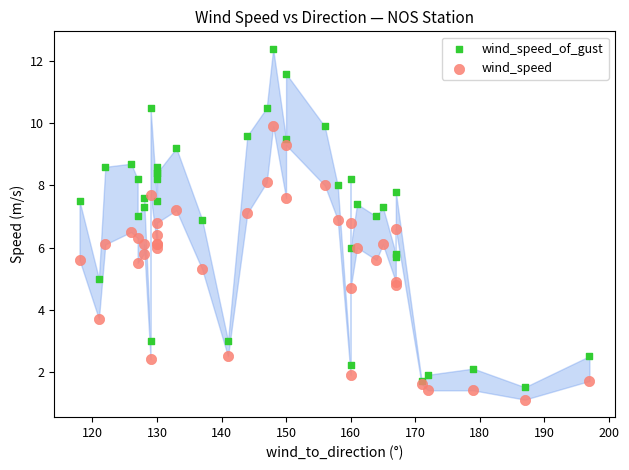

Which series reaches the maximum Y coordinate?

wind_speed_of_gust